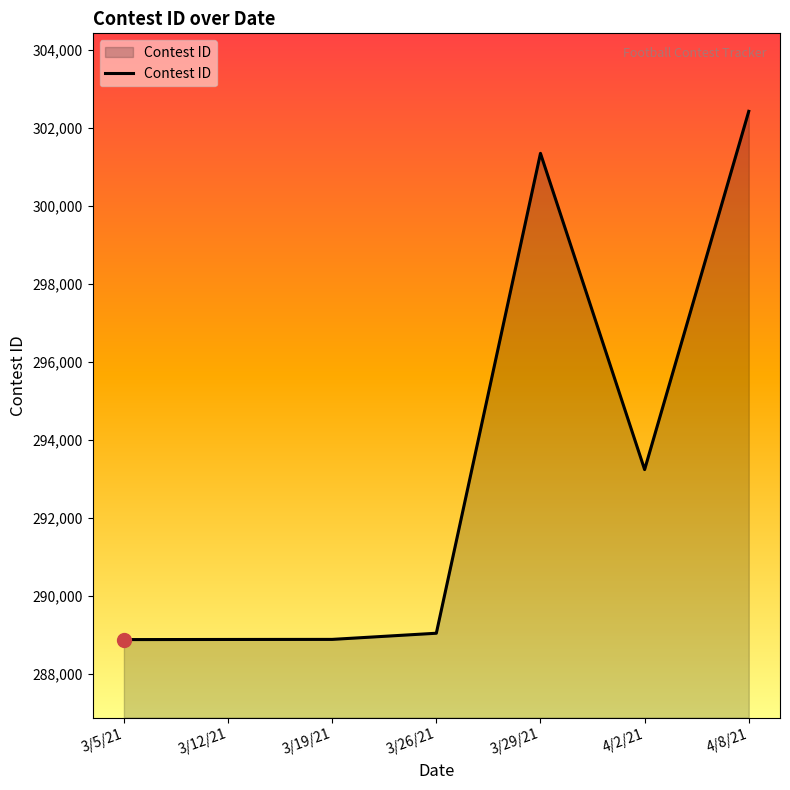

What is the difference between the second highest and minimum values?

12467